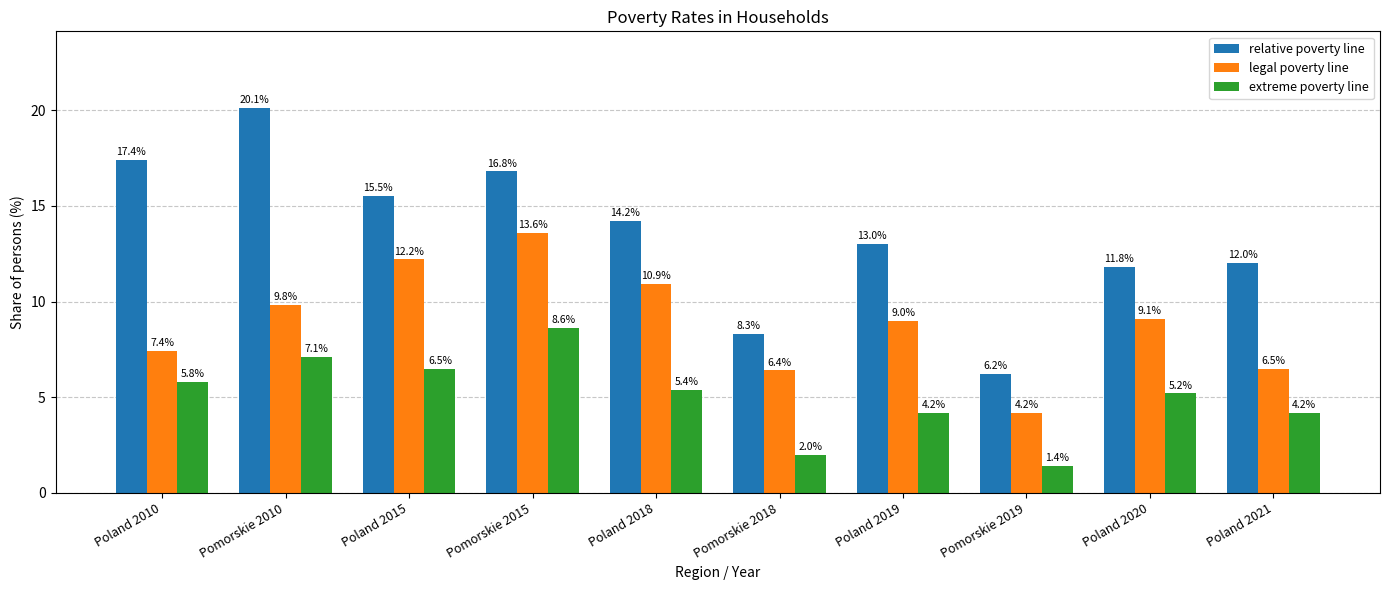

Reading right to left, extract all data points from this chart.

relative poverty line: Poland 2021=12.0	Poland 2020=11.8	Pomorskie 2019=6.2	Poland 2019=13.0	Pomorskie 2018=8.3	Poland 2018=14.2	Pomorskie 2015=16.8	Poland 2015=15.5	Pomorskie 2010=20.1	Poland 2010=17.4
legal poverty line: Poland 2021=6.5	Poland 2020=9.1	Pomorskie 2019=4.2	Poland 2019=9.0	Pomorskie 2018=6.4	Poland 2018=10.9	Pomorskie 2015=13.6	Poland 2015=12.2	Pomorskie 2010=9.8	Poland 2010=7.4
extreme poverty line: Poland 2021=4.2	Poland 2020=5.2	Pomorskie 2019=1.4	Poland 2019=4.2	Pomorskie 2018=2.0	Poland 2018=5.4	Pomorskie 2015=8.6	Poland 2015=6.5	Pomorskie 2010=7.1	Poland 2010=5.8